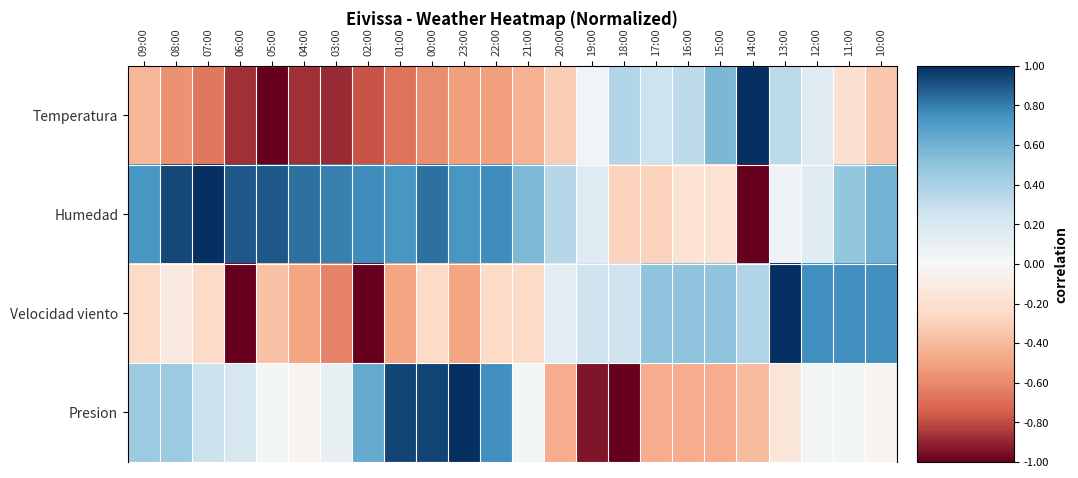

Which label corresponds to the smallest value in the chart?

05:00